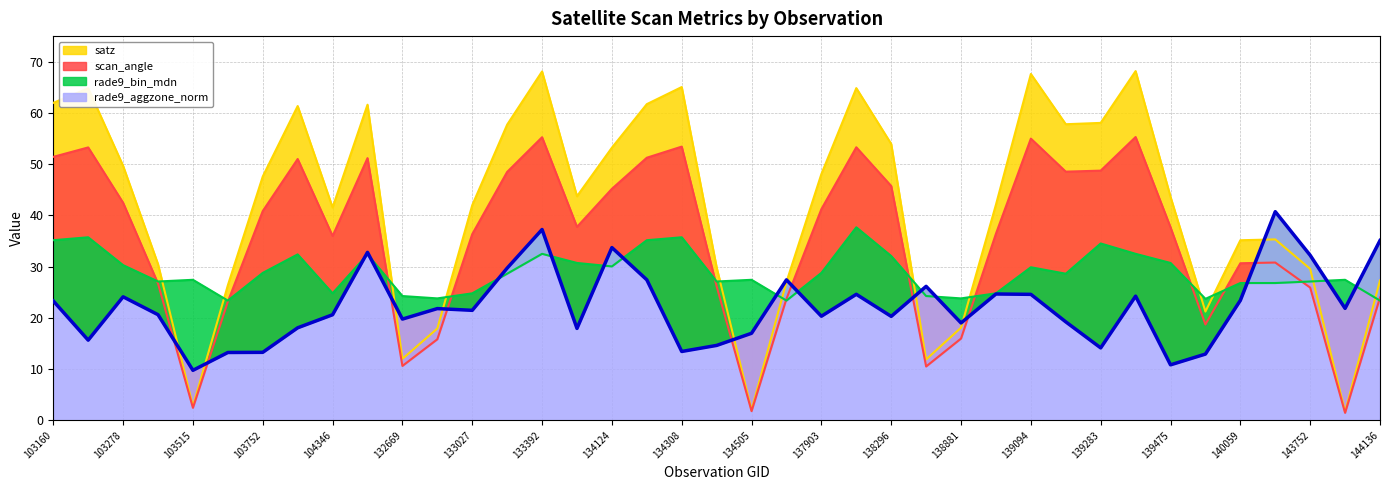

What is the value of the scan_angle point at the 11th from the left?

10.6